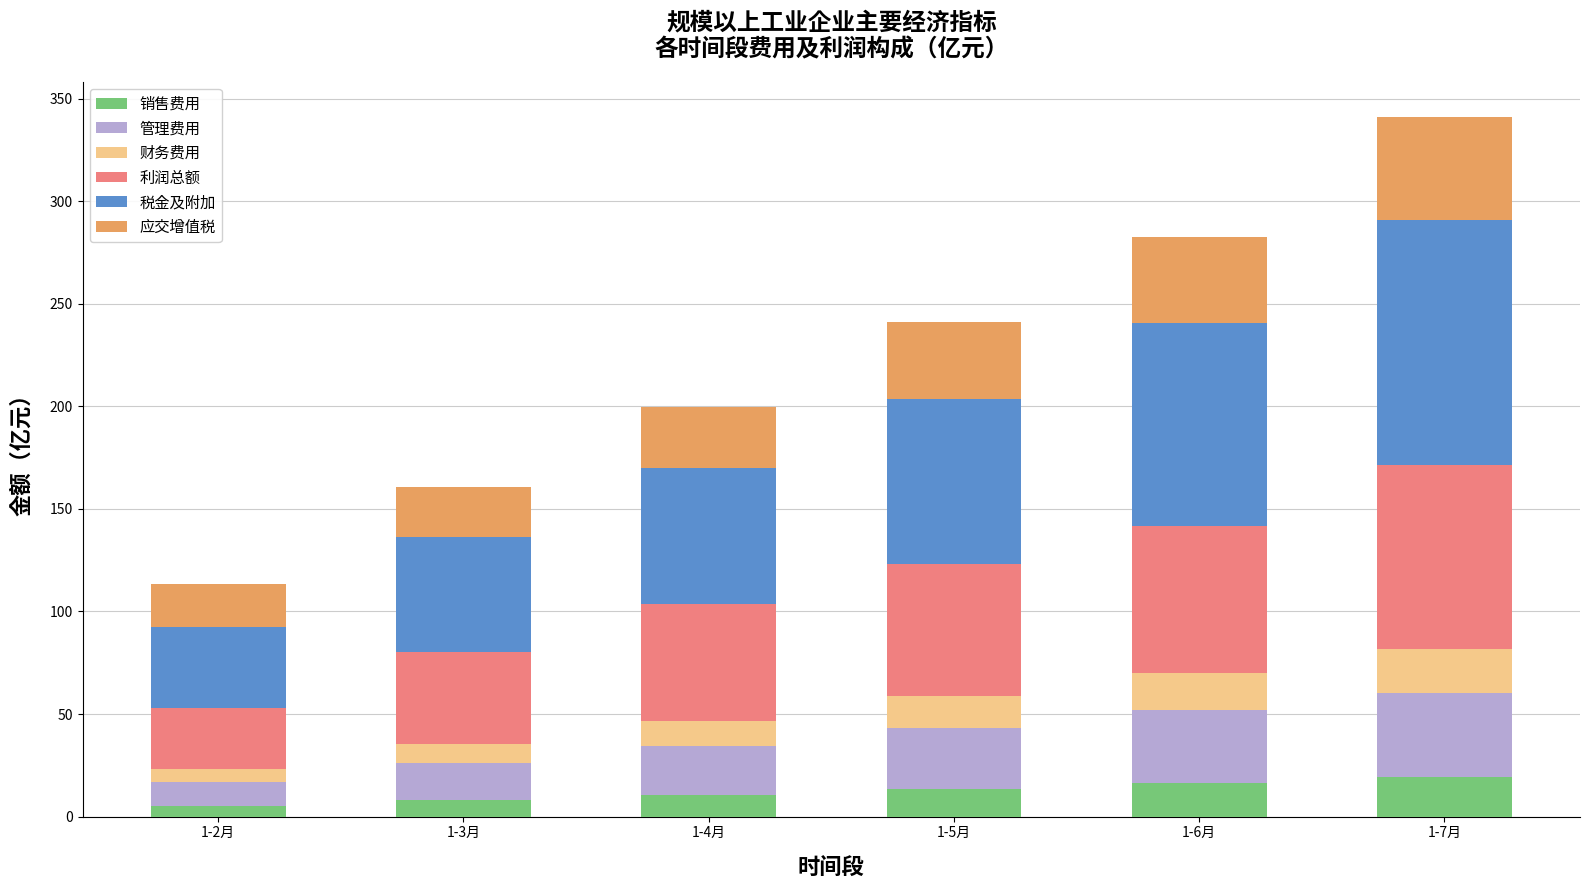

What is the total value across all series at 1-5月?

241.3